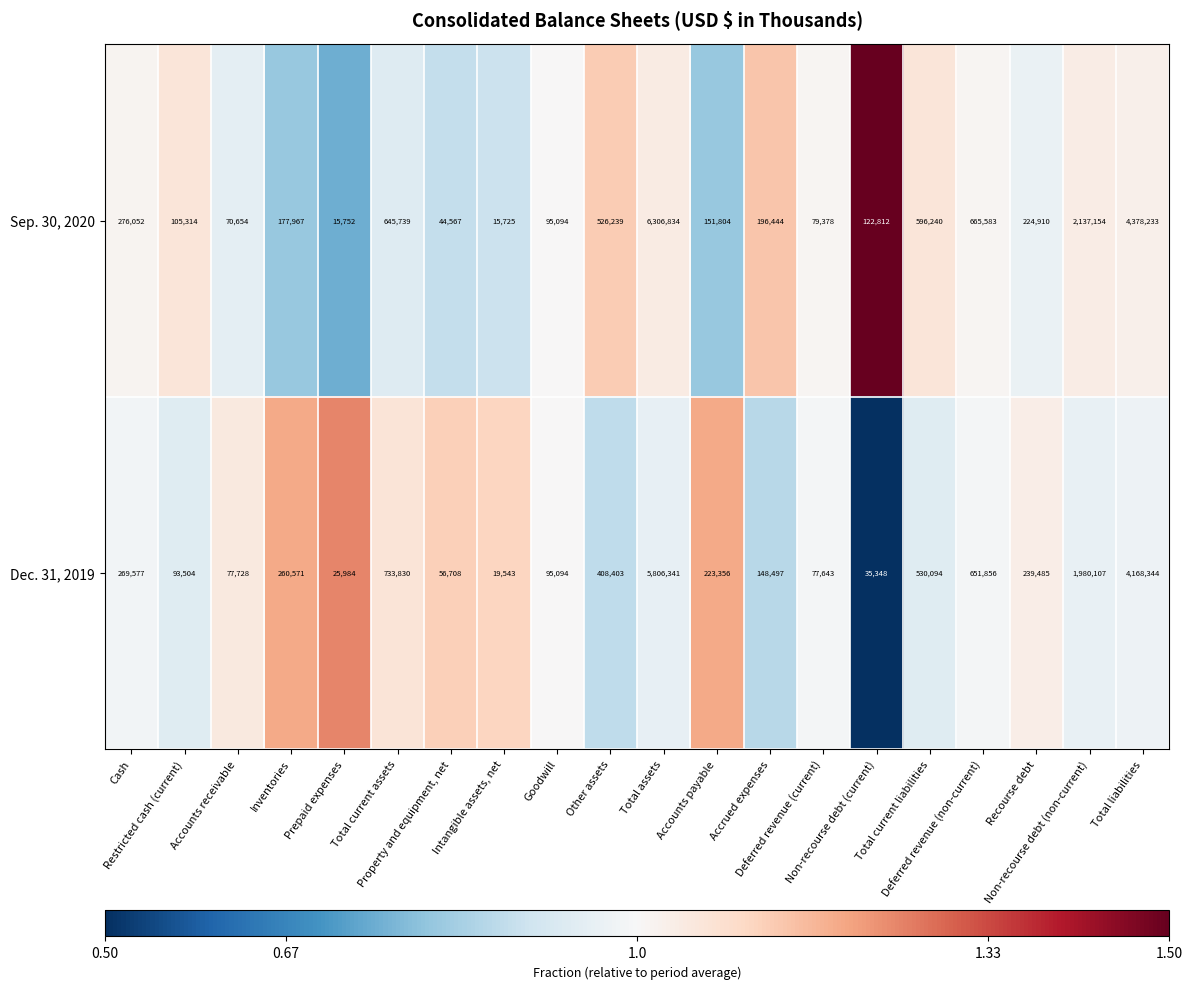

Which series has the widest spread of values?

Sep. 30, 2020